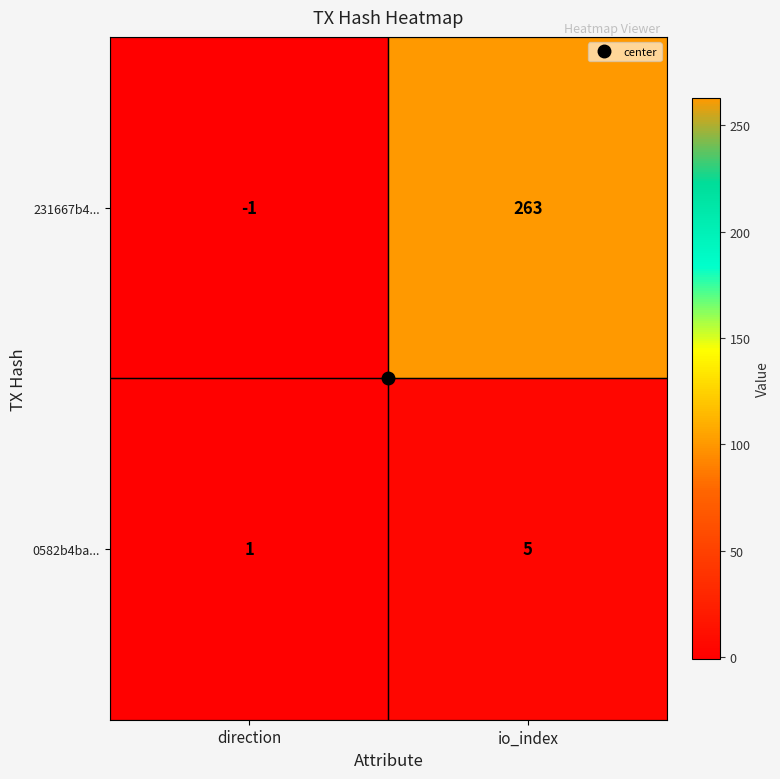

At which category does the chart reach its minimum across all series?

direction